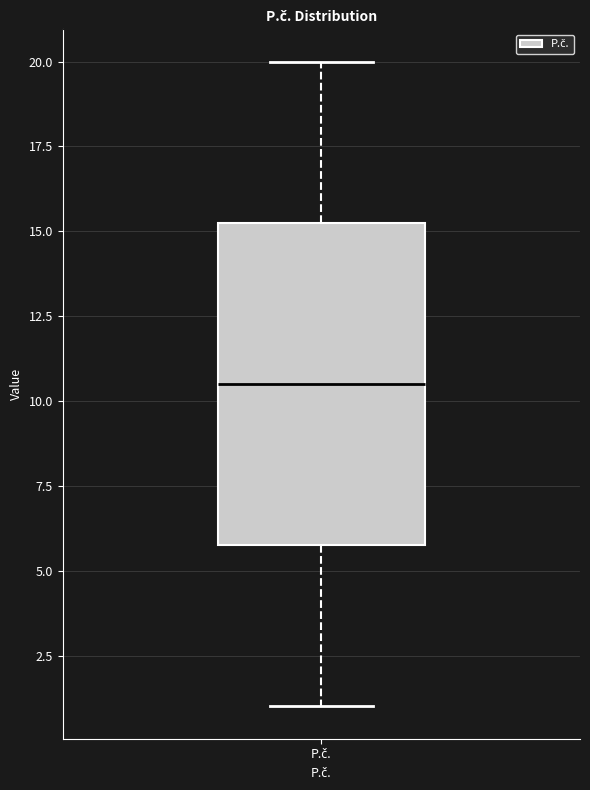

Where is the lower edge of the box for P.č. on the y-axis? The values are not printed on the chart, so give them approximately, as read against the axis.

6.0